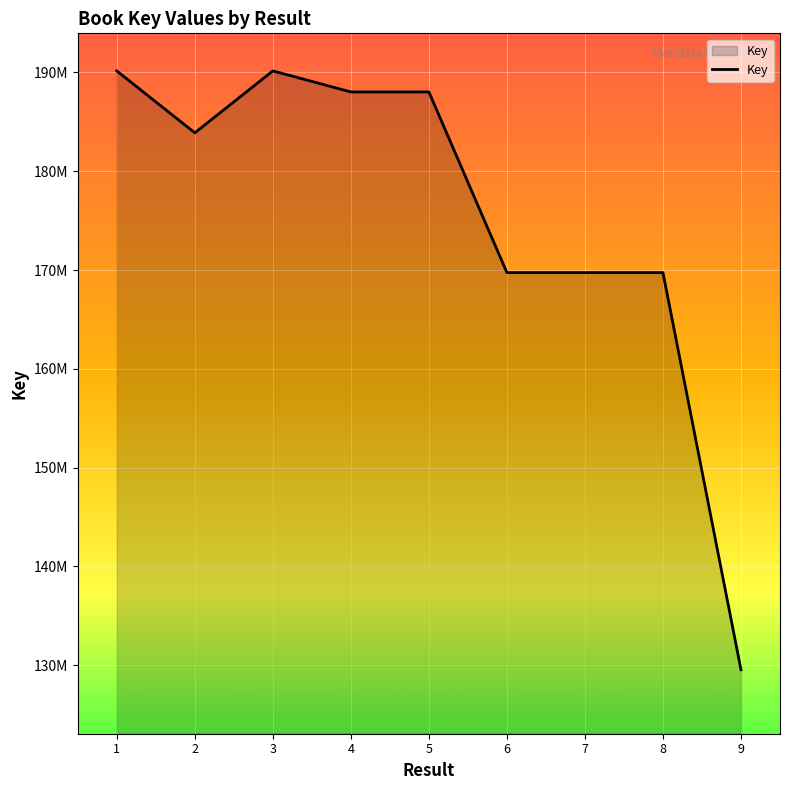

Rank the categories by value from lowest to highest.

9, 8, 7, 6, 2, 5, 4, 1, 3